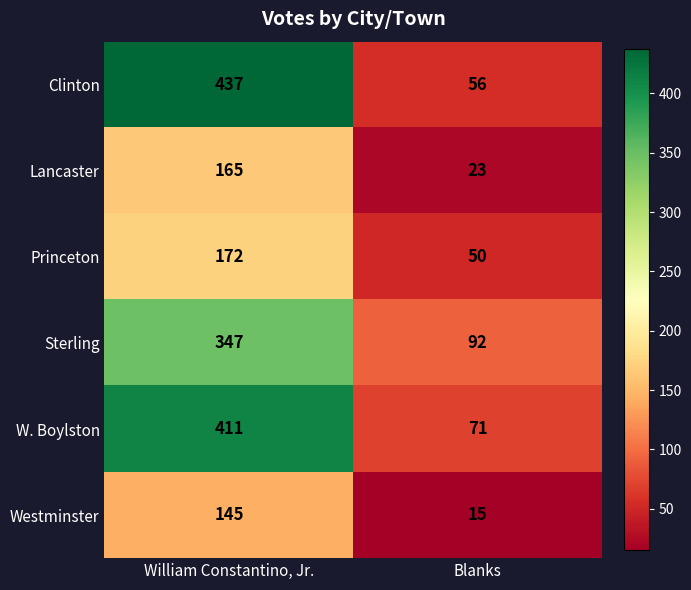

Reading left to right, transcribe all the data shown in this chart.

Clinton: 437	56
Lancaster: 165	23
Princeton: 172	50
Sterling: 347	92
W. Boylston: 411	71
Westminster: 145	15